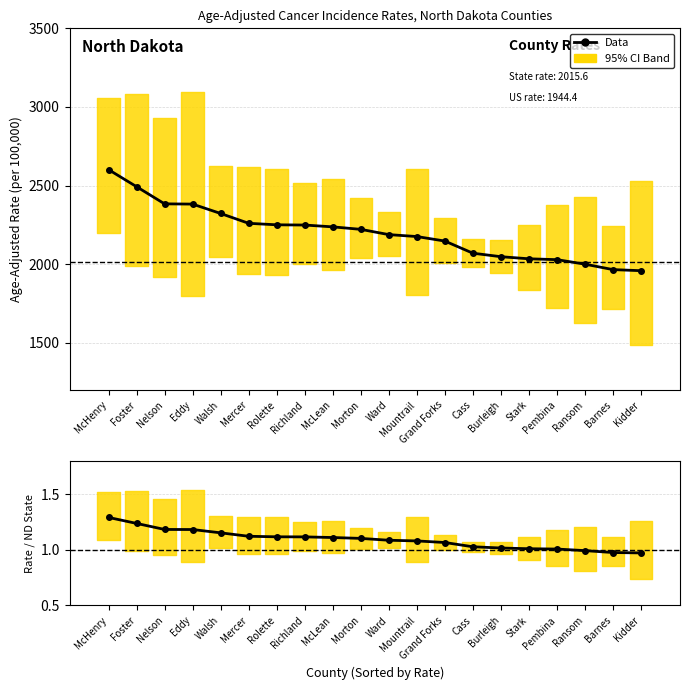

What is the maximum value for Rate / ND State?

1.3